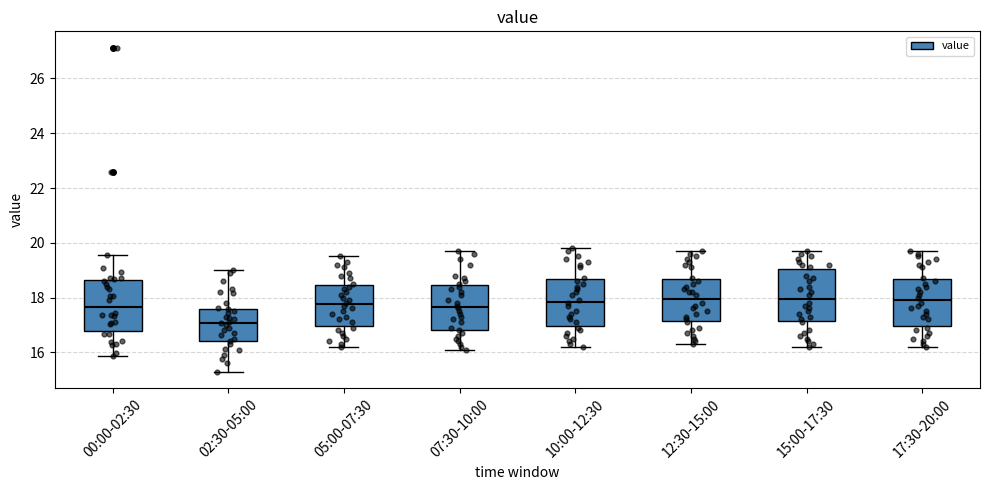

Reading left to right, transcribe this box plot: for each box, give where its median line is, the range the box spans, and where its two whiskers end, as read against the y-axis. The values are not printed on the chart, so give them approximately, as read against the axis.

00:00-02:30: median 17.6, box 16.8 to 18.6, whiskers 15.8 to 19.6
02:30-05:00: median 17.0, box 16.4 to 17.6, whiskers 15.2 to 19.0
05:00-07:30: median 17.8, box 17.0 to 18.4, whiskers 16.2 to 19.6
07:30-10:00: median 17.6, box 16.8 to 18.4, whiskers 16.2 to 19.8
10:00-12:30: median 17.8, box 17.0 to 18.6, whiskers 16.2 to 19.8
12:30-15:00: median 18.0, box 17.2 to 18.6, whiskers 16.4 to 19.8
15:00-17:30: median 18.0, box 17.2 to 19.0, whiskers 16.2 to 19.8
17:30-20:00: median 18.0, box 17.0 to 18.6, whiskers 16.2 to 19.8